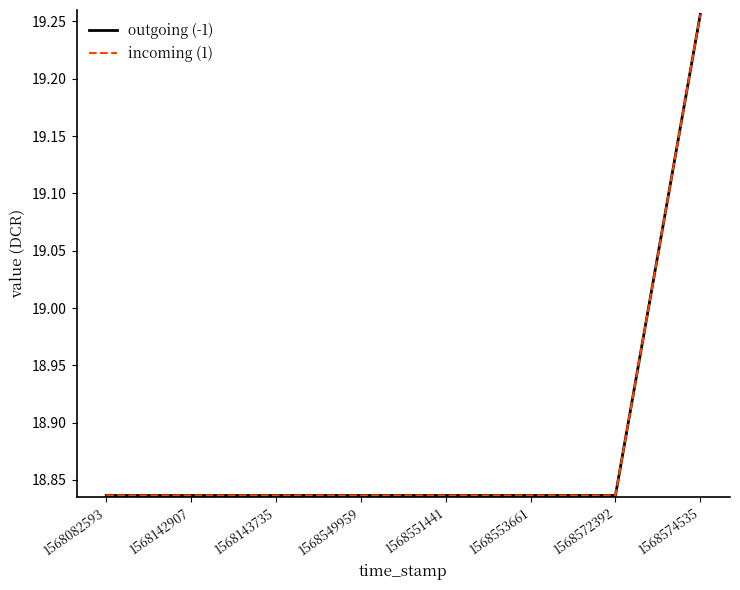

Does the chart have visible grid lines?

No